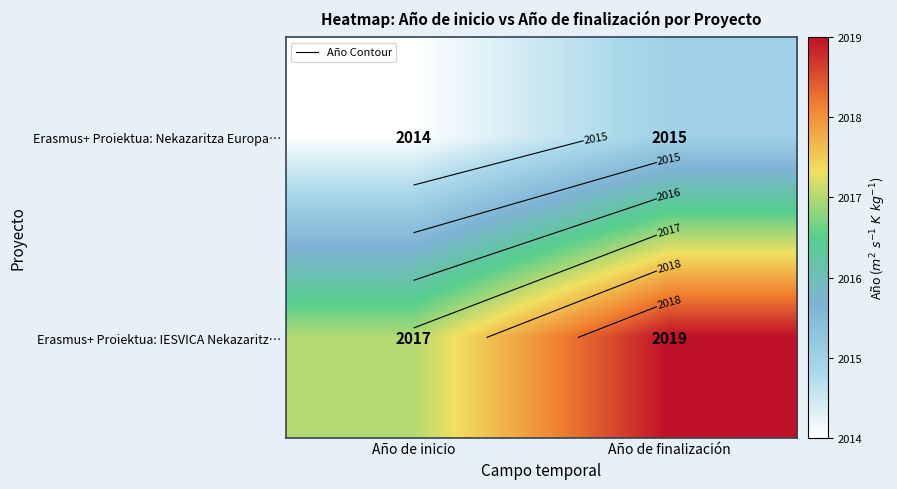

Between Año de inicio and Año de finalización, which series saw the biggest shift?

Erasmus+ Proiektua: IESVICA Nekazaritz…